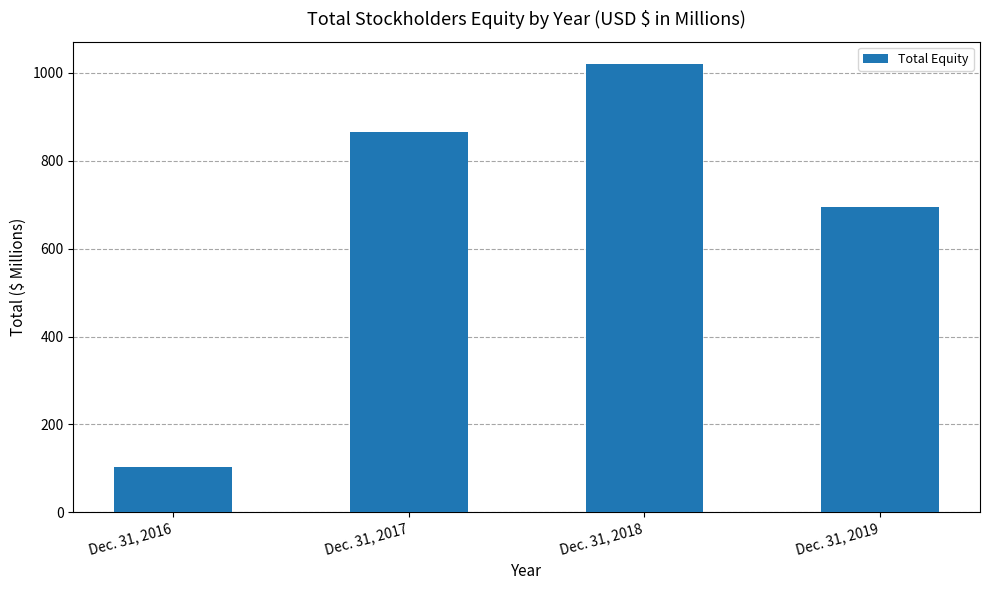

Where is the data nearest to the value 562?

Dec. 31, 2019